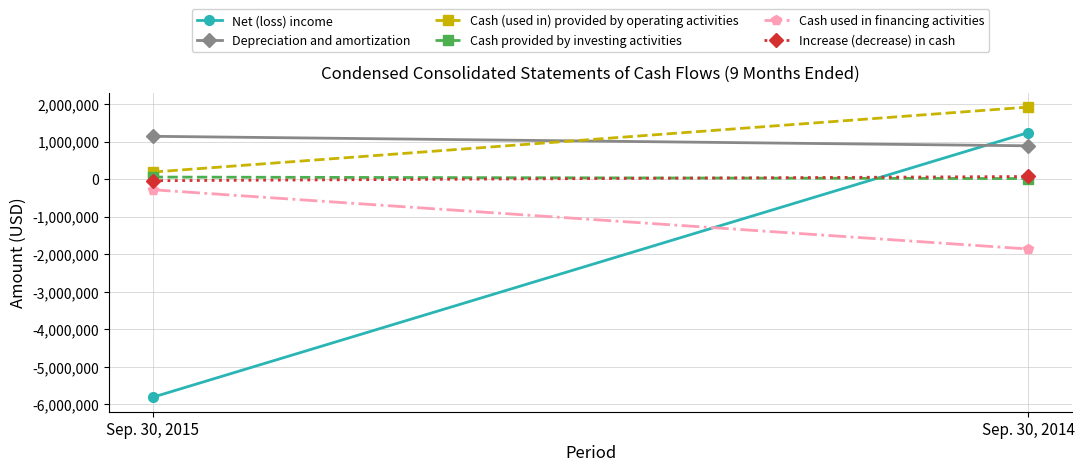

What is the average value of the Cash used in financing activities series?

-1072955